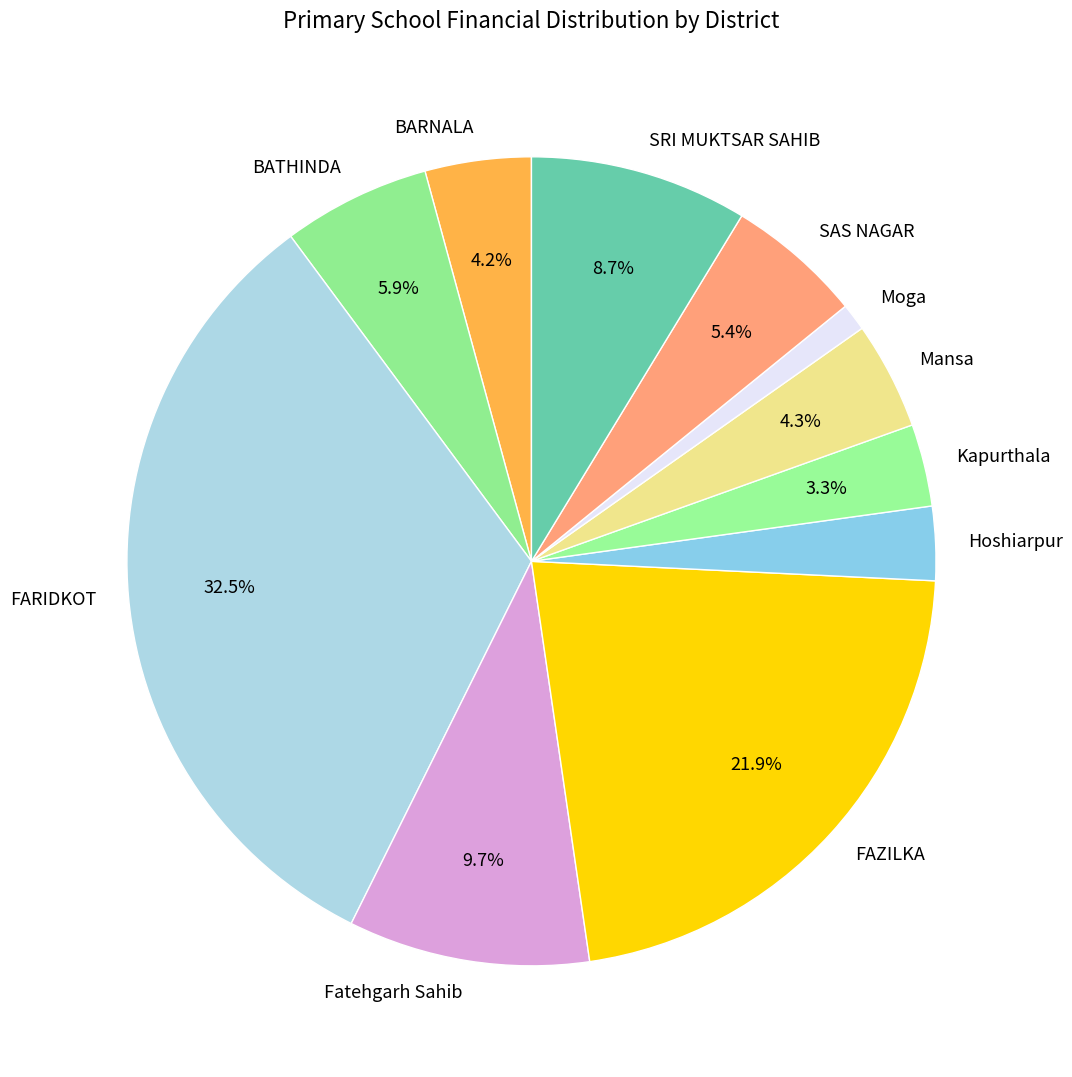

How much of the chart is everything except SAS NAGAR?

94.6%